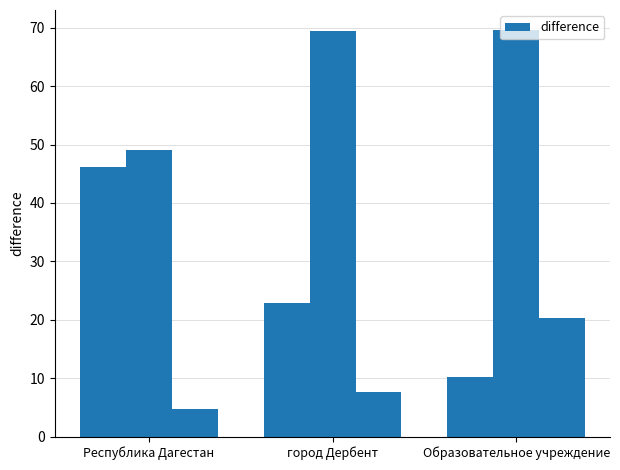

What is the label of the 1st bar from the right?

Образовательное учреждение